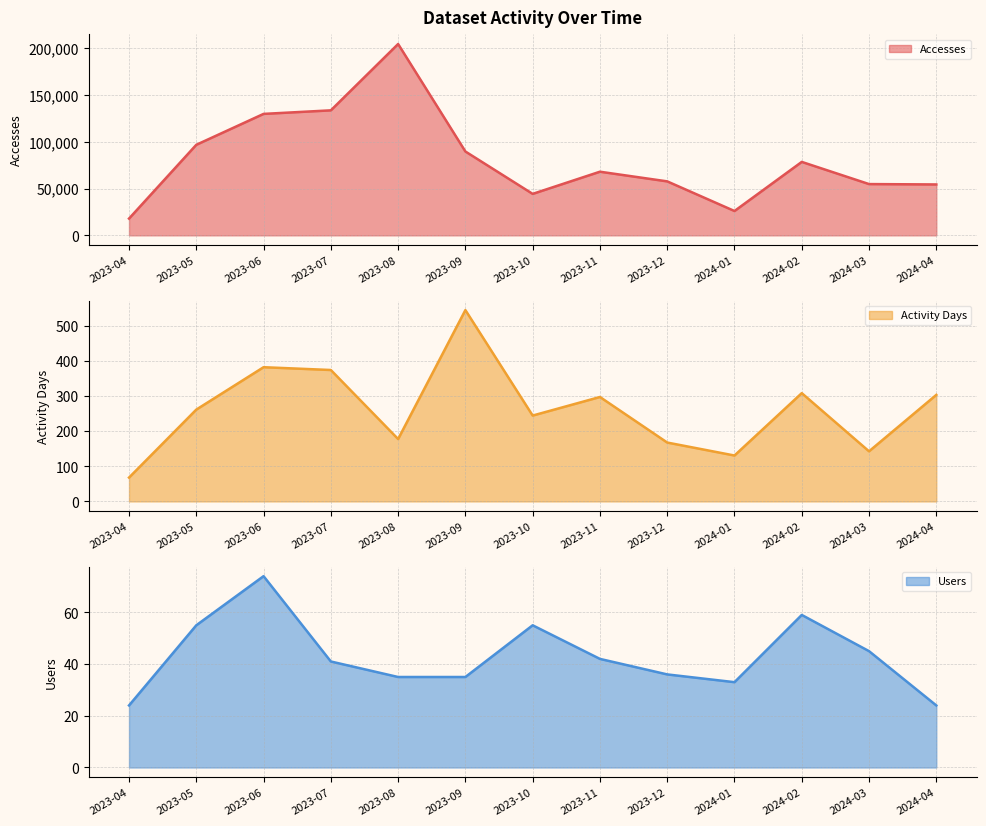

Between 2024-02 and 2023-06, which is larger?

2023-06